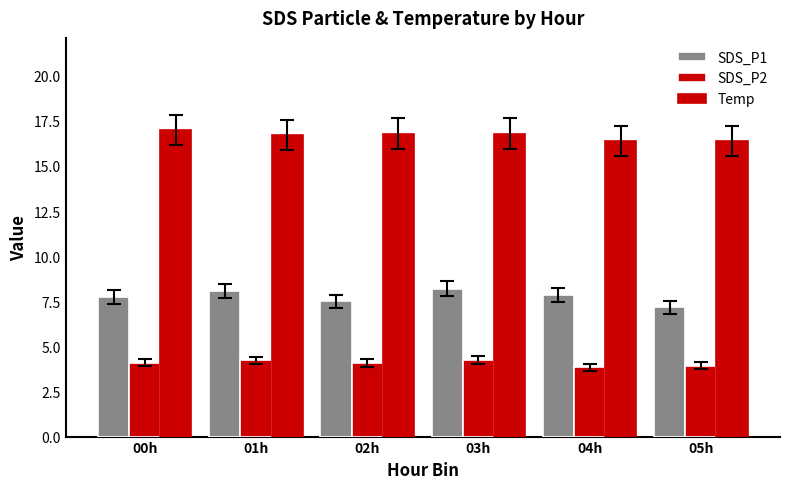

How many bars are there in each group?

3